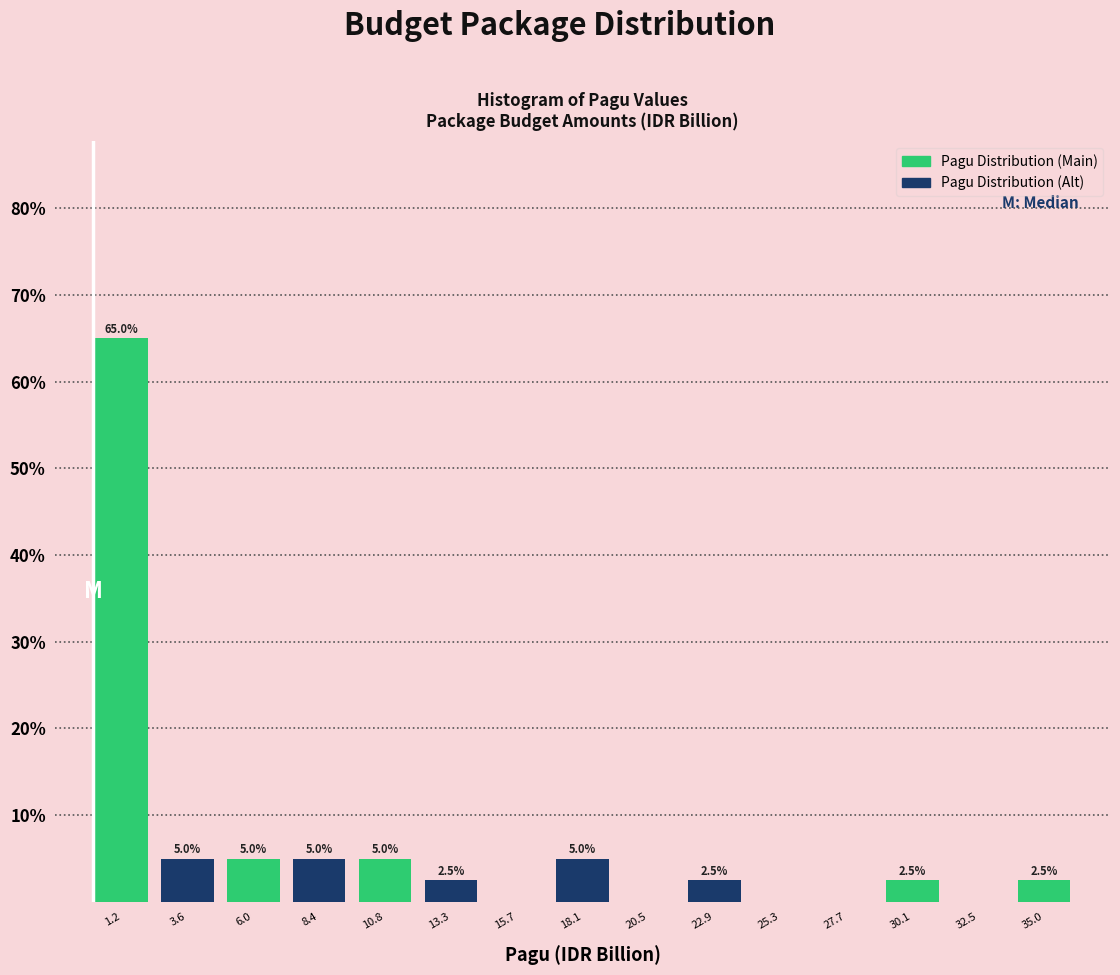

Which range on the x-axis has the tallest bar?

0.0 to 2.5